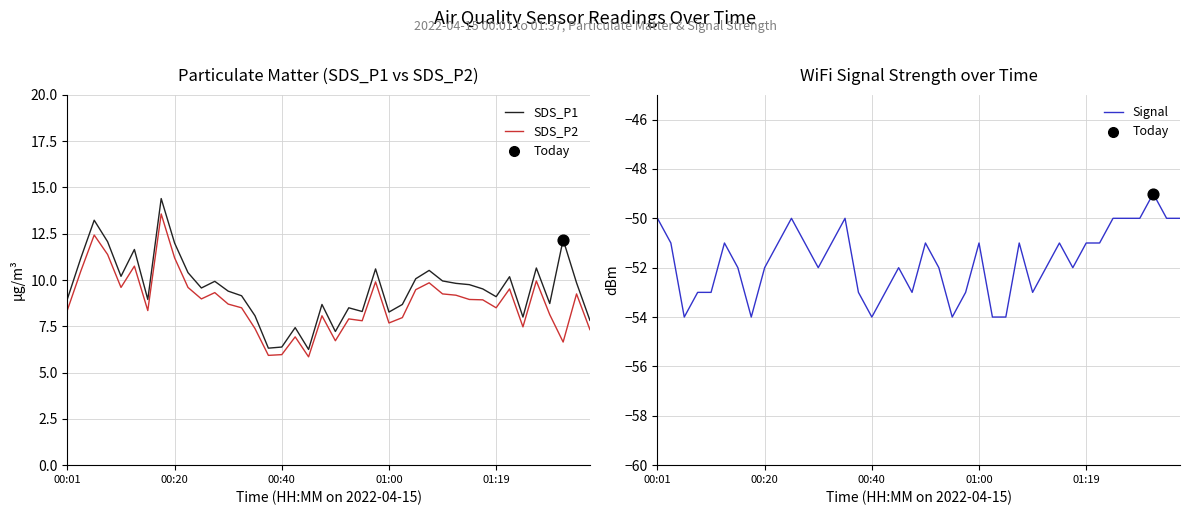

At how many categories does at least one series exceed -46?

40